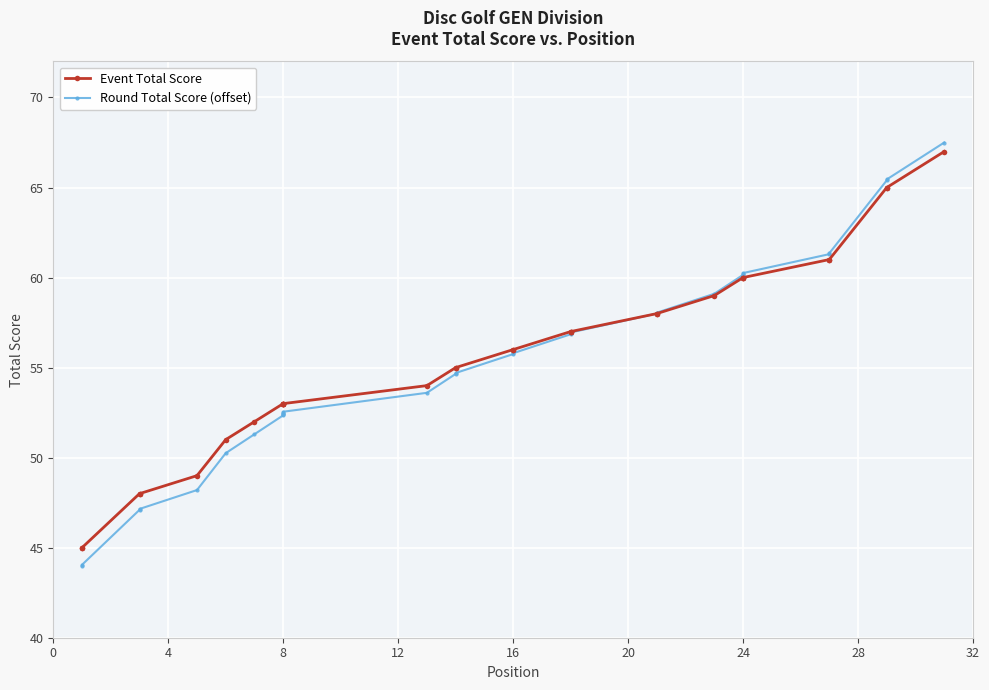

Count the number of data series in this chart.

2